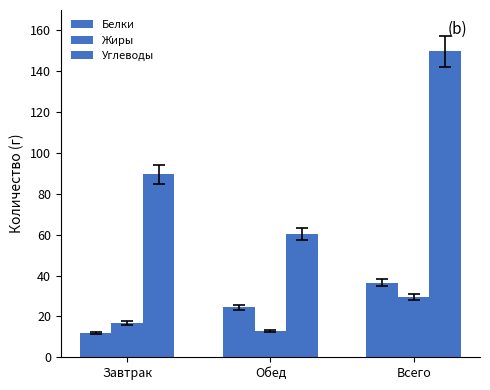

How many categories are shown in the chart?

3